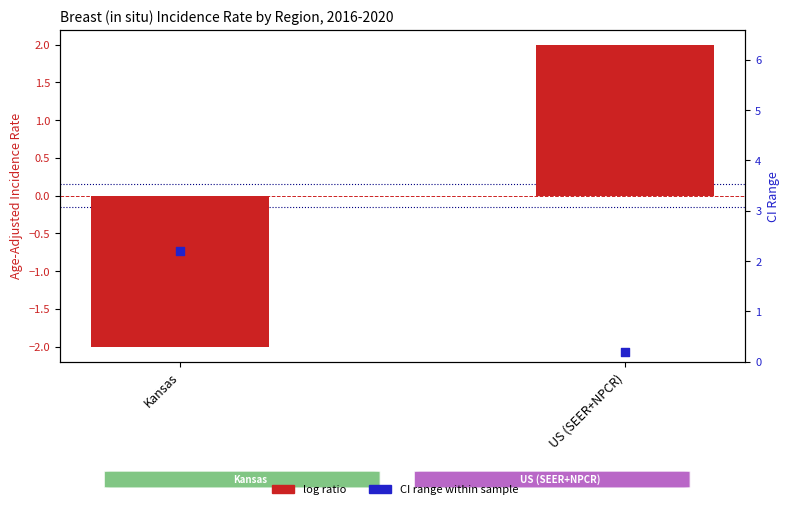

Which series contains the highest Y value?

CI range (proxy for percentile rank)